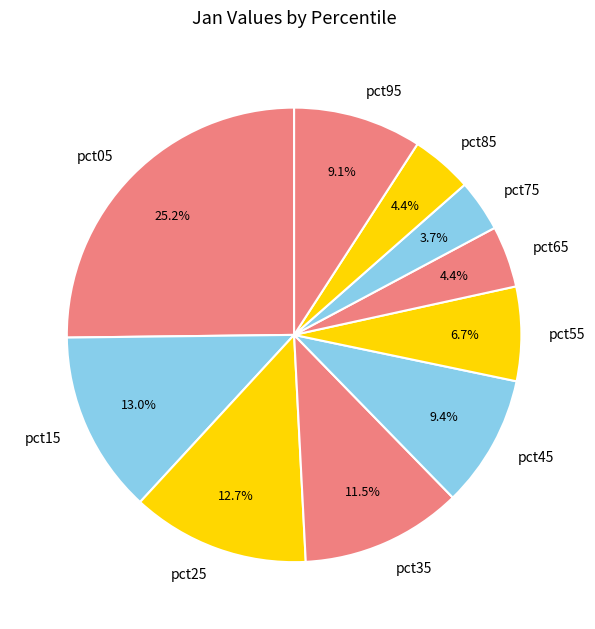

What is the ratio of the value at pct05 to the value at pct25?

2.0